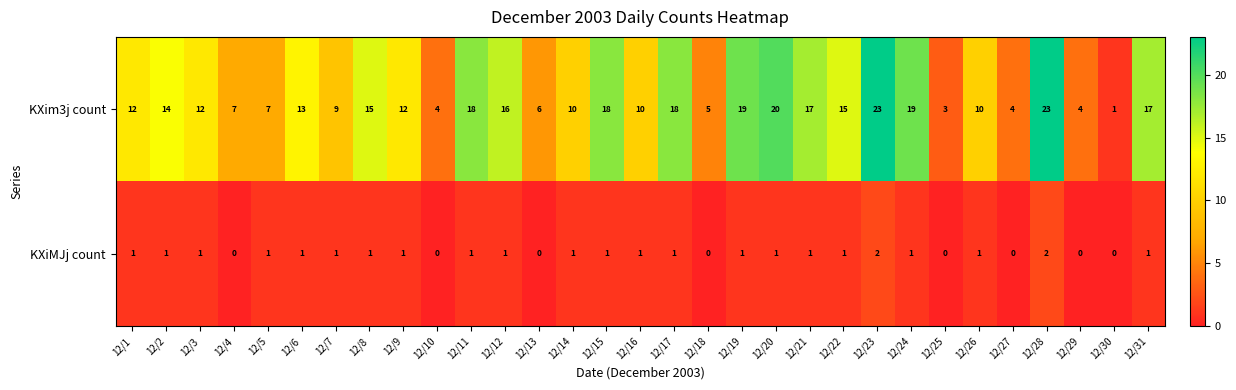

Is the value of KXim3j count at 12/12 greater than the value of KXiMJj count at 12/6?

Yes